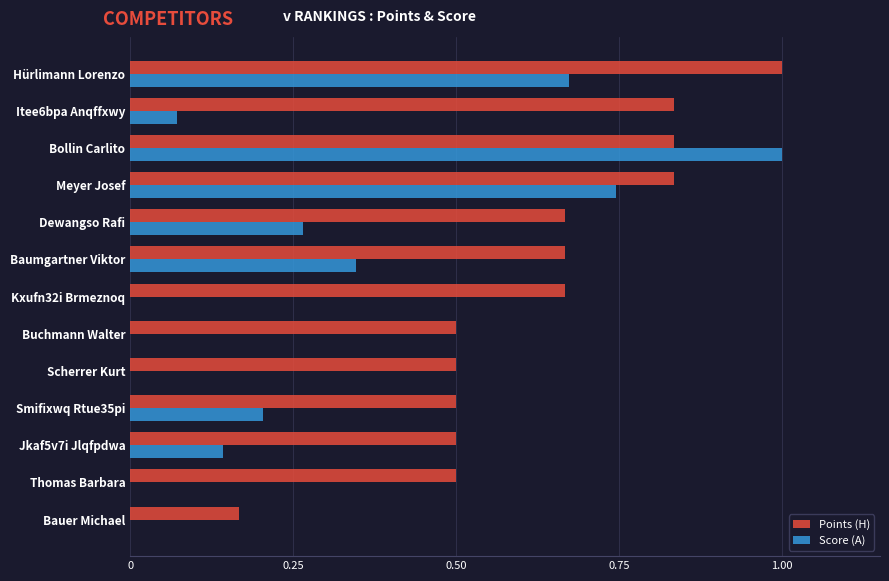

True or false: Points (H) has a value of 0.5 at Scherrer Kurt.

True